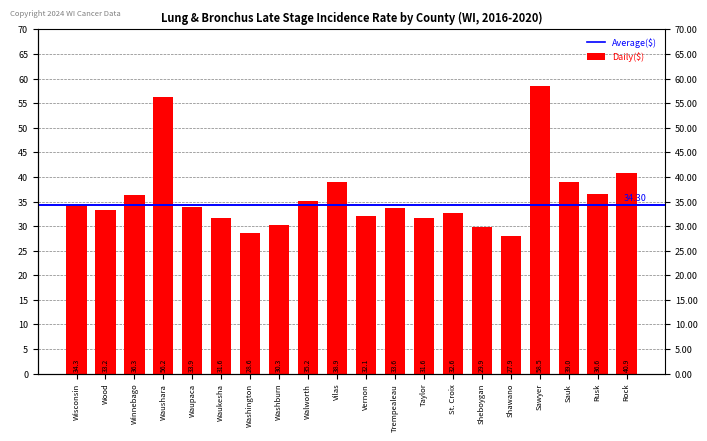

Where does the data first go above 33?

Wisconsin